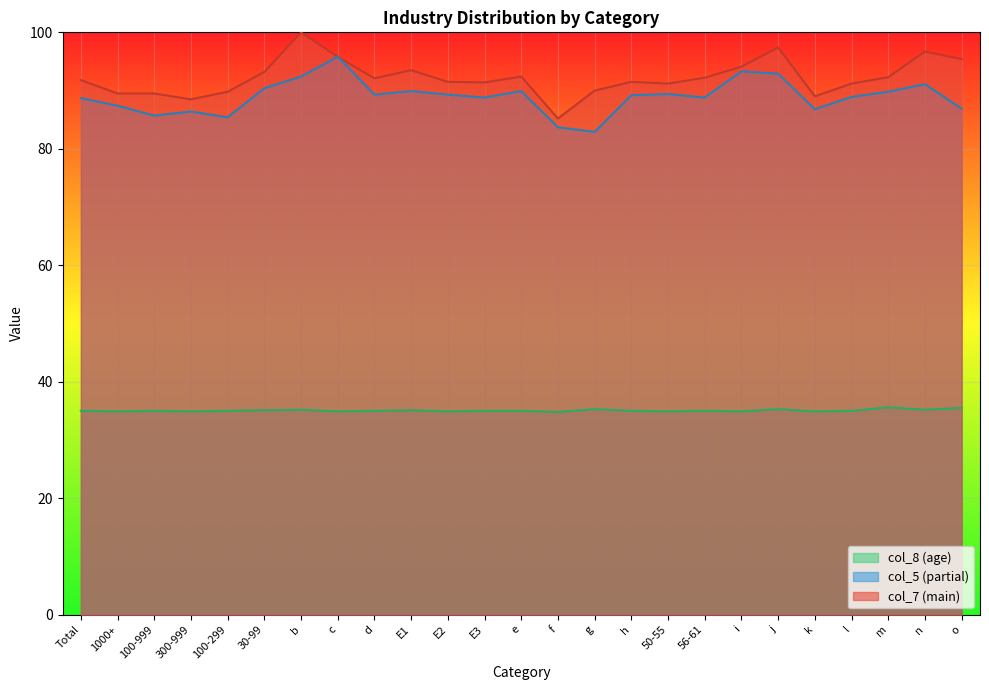

True or false: col_8 (age) and col_5 (partial) intersect in this chart.

False